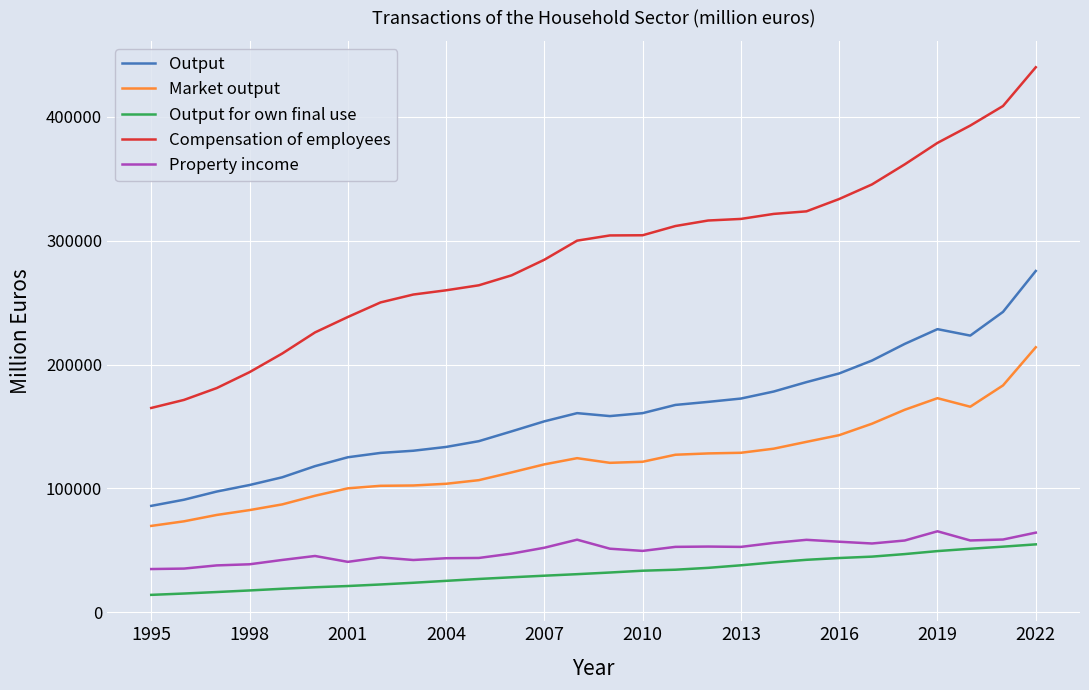

Which series has the largest range (max minus min)?

Compensation of employees